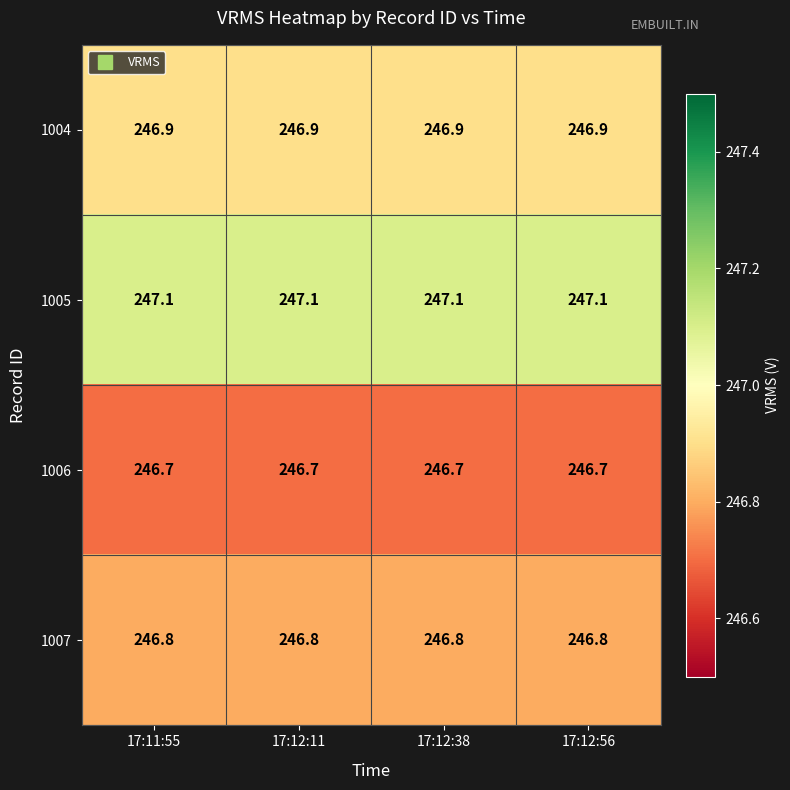

Is it true that 1004 equals 246.9 at 17:12:56?

True